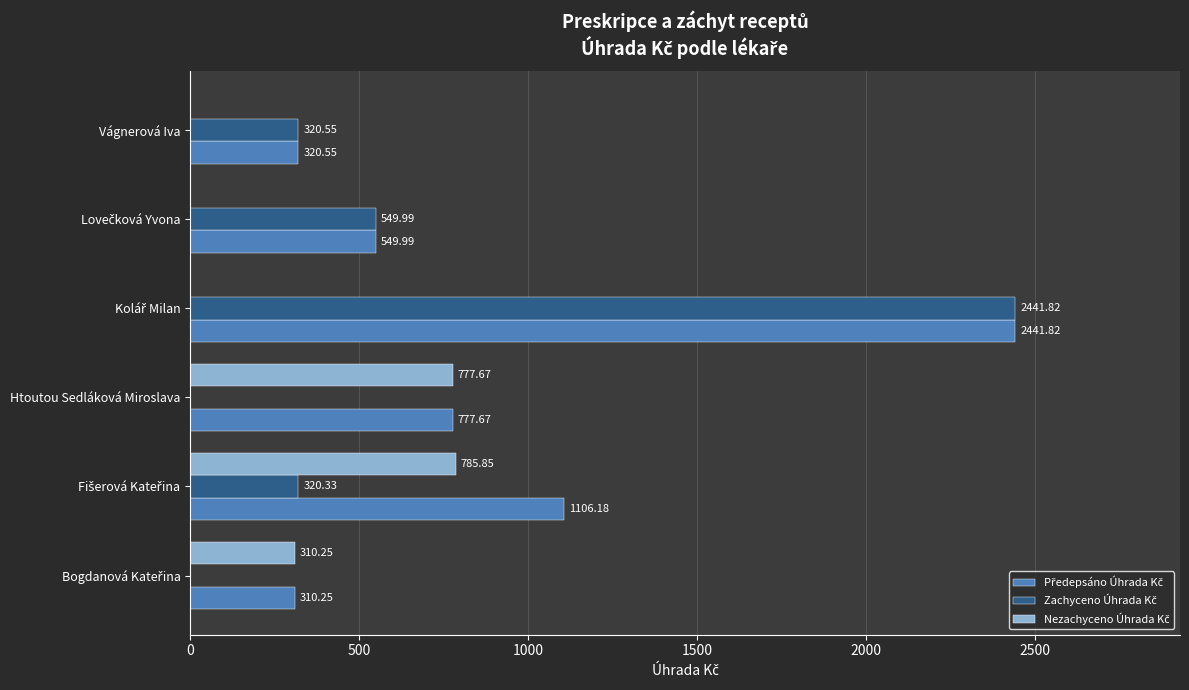

What is the total value across all series at Htoutou Sedláková Miroslava?

1555.3